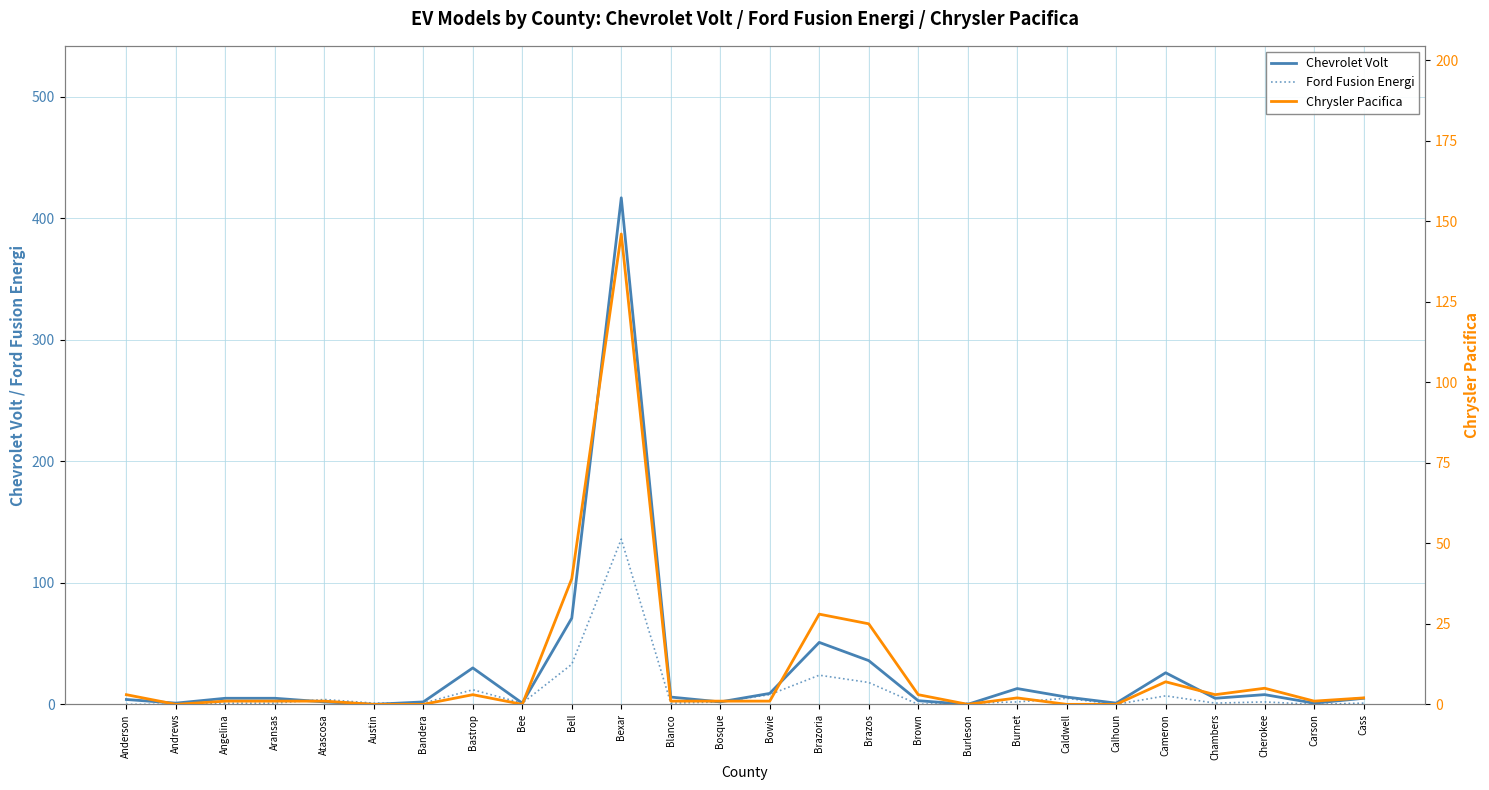

Rank the series at Bandera from highest to lowest value.

Chevrolet Volt, Ford Fusion Energi, Chrysler Pacifica